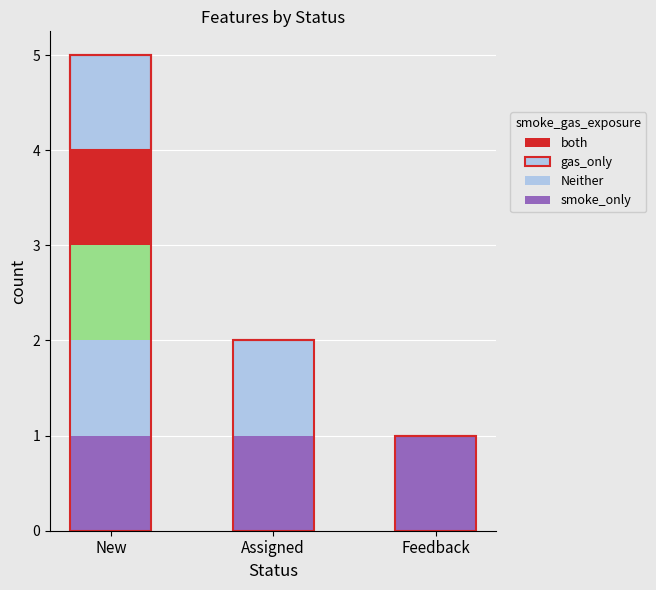

Between New and Feedback, which series saw the biggest shift?

Neither